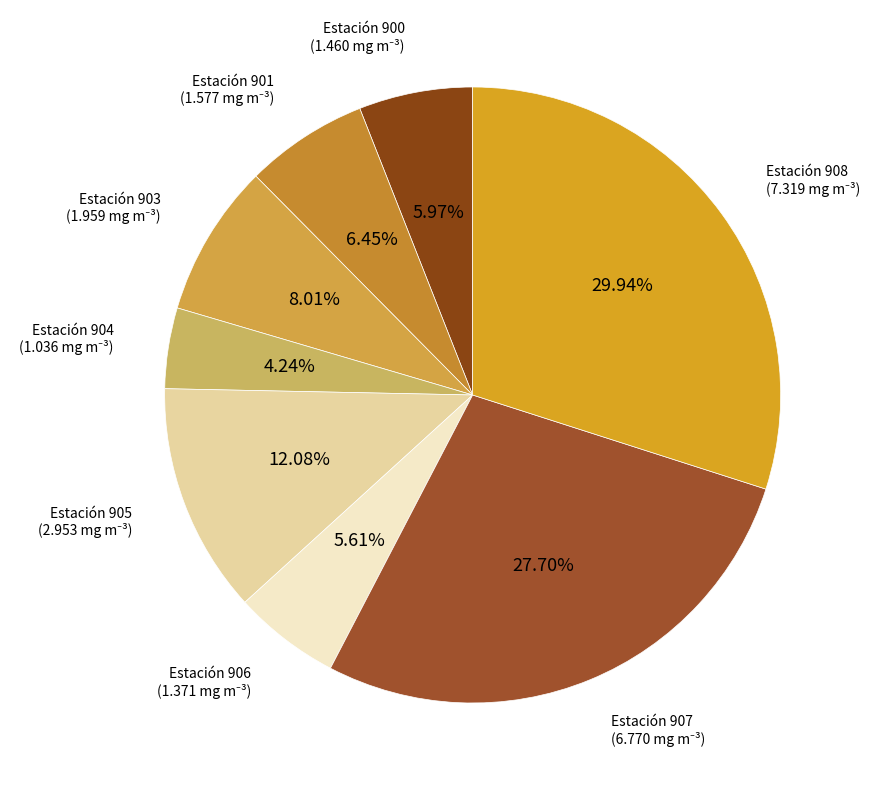

Does any single category account for the majority?

No